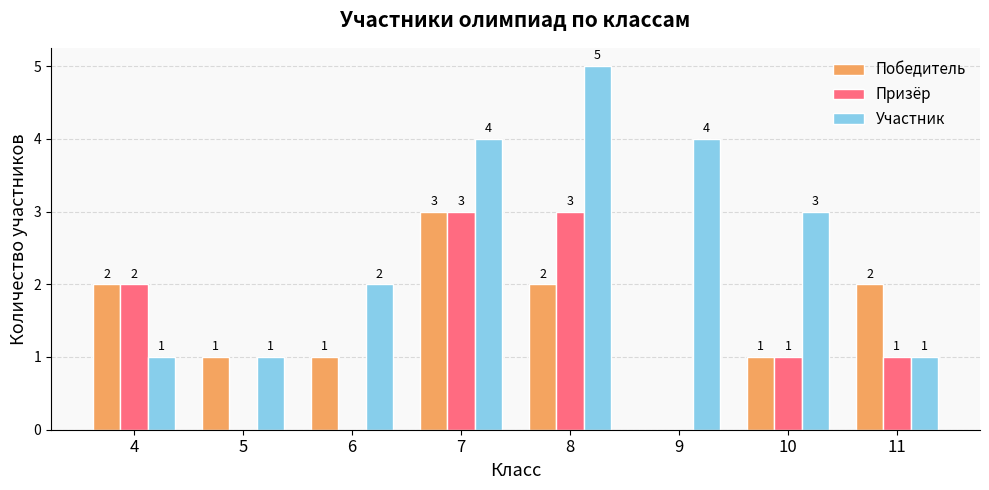

Which series changed the most between 6 and 9?

Участник